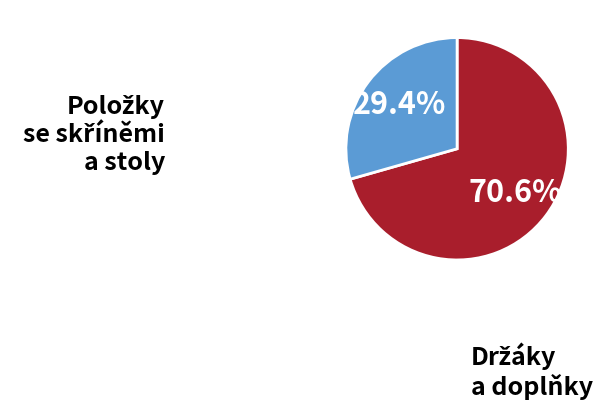

Is there any slice that represents more than half of the pie?

Yes